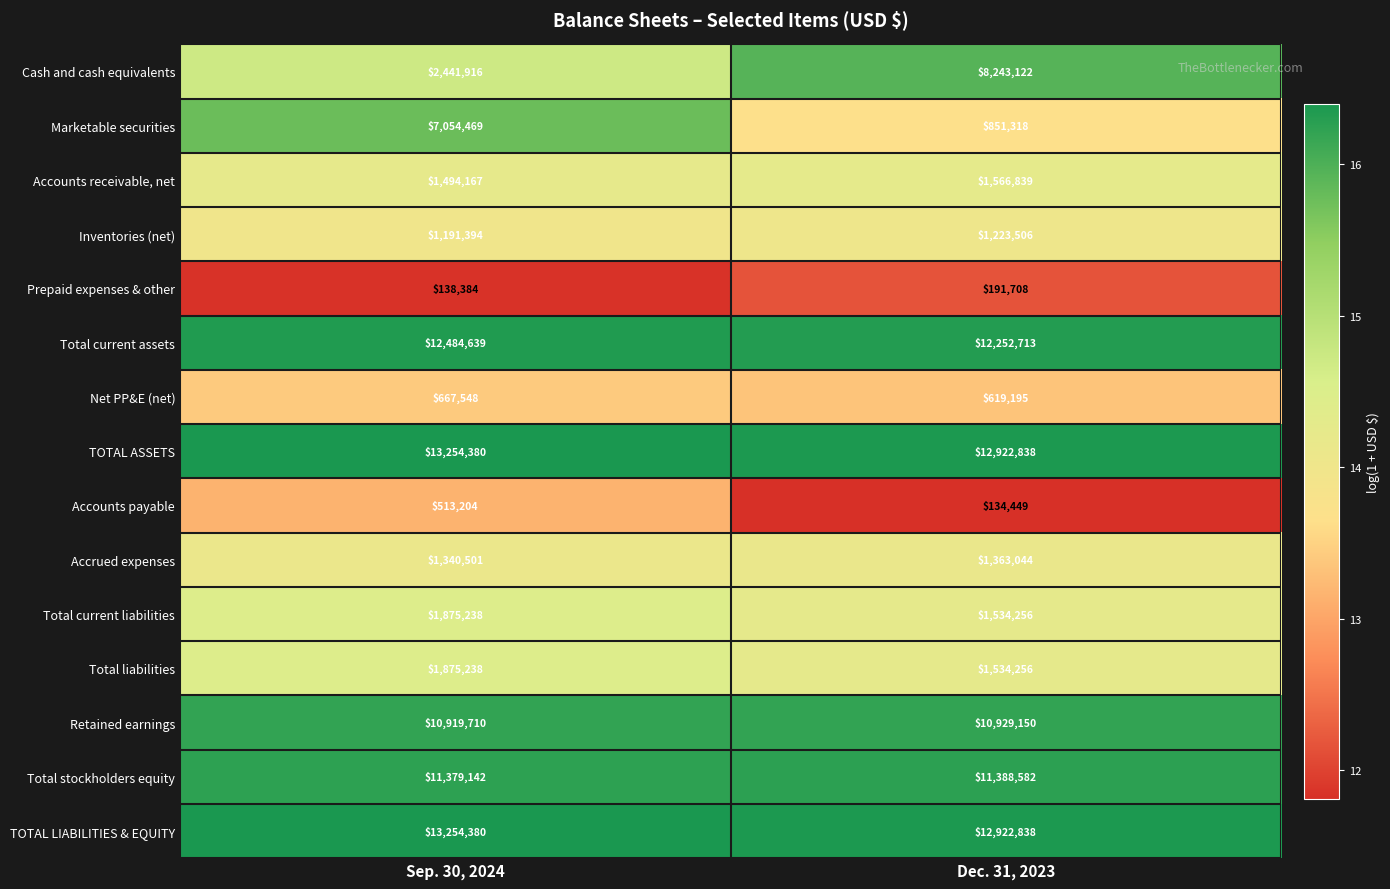

Read the Total current assets value at Dec. 31, 2023.

12252713